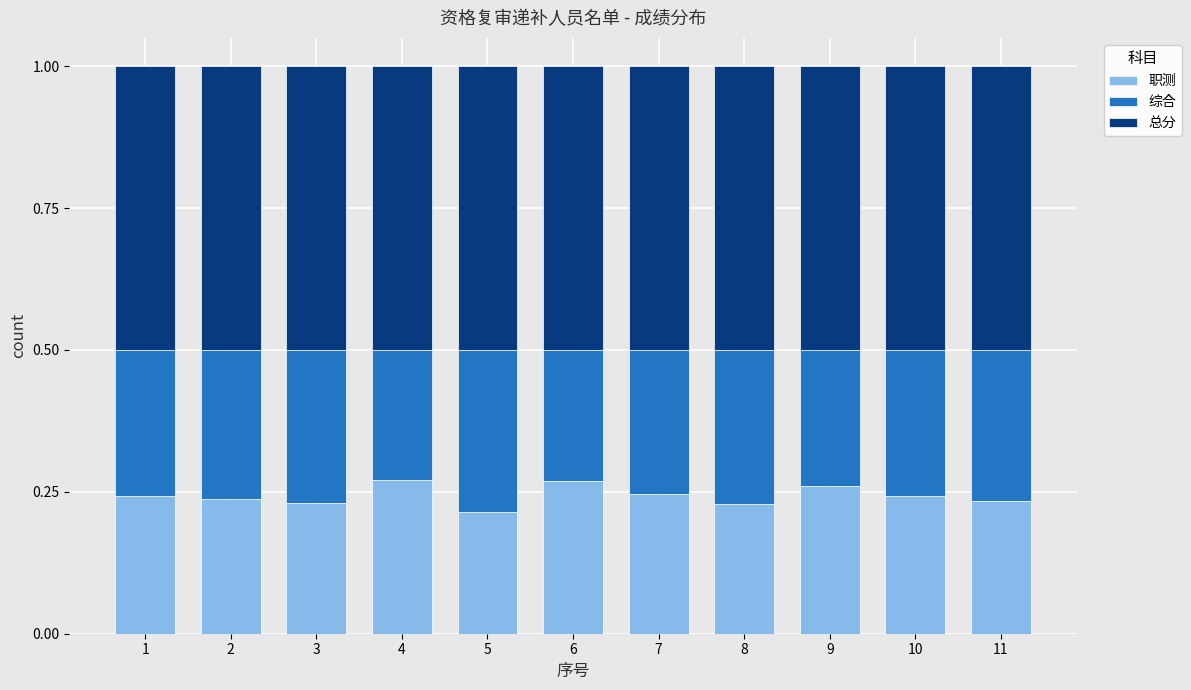

What is the total value across all series at 10?

1.0